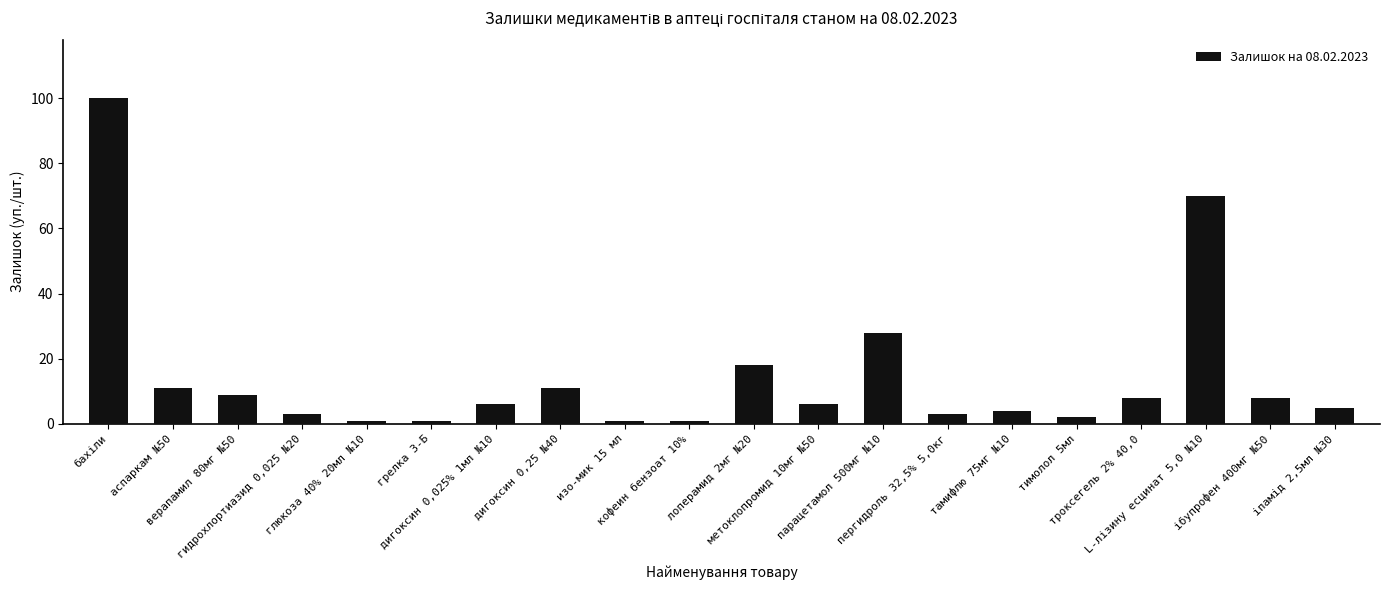

How many series are shown in this chart?

1